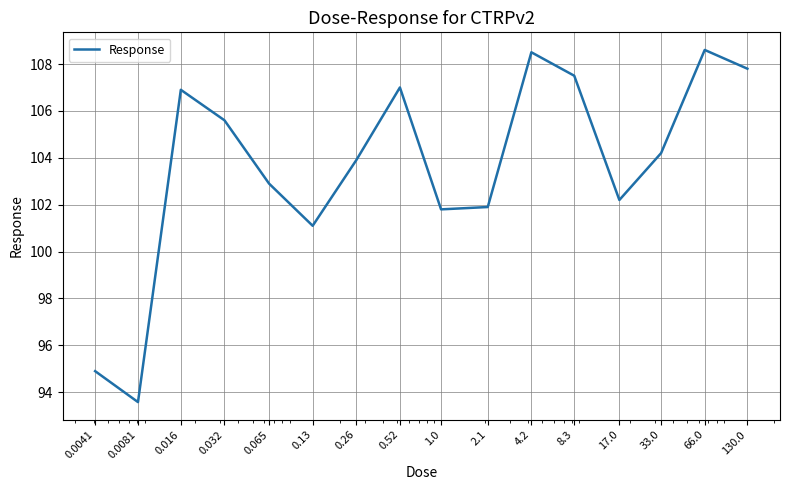

What is the difference between the maximum and minimum values?

15.0